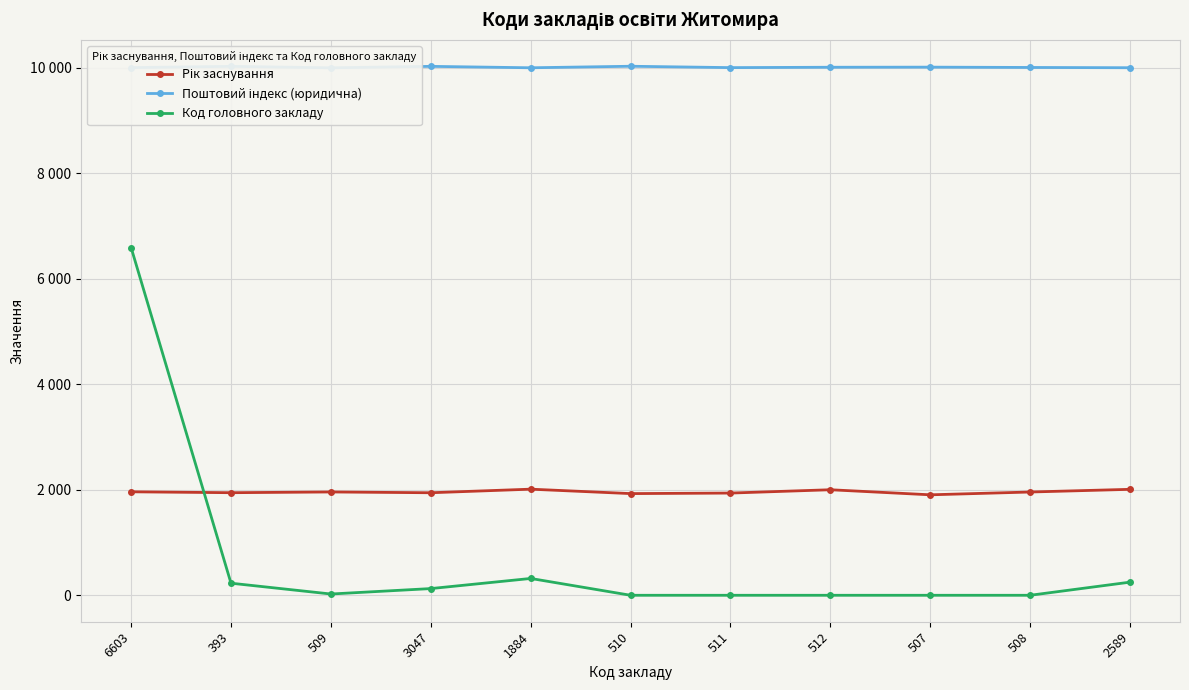

How many interior local valleys does the Поштовий індекс (юридична) series have?

3